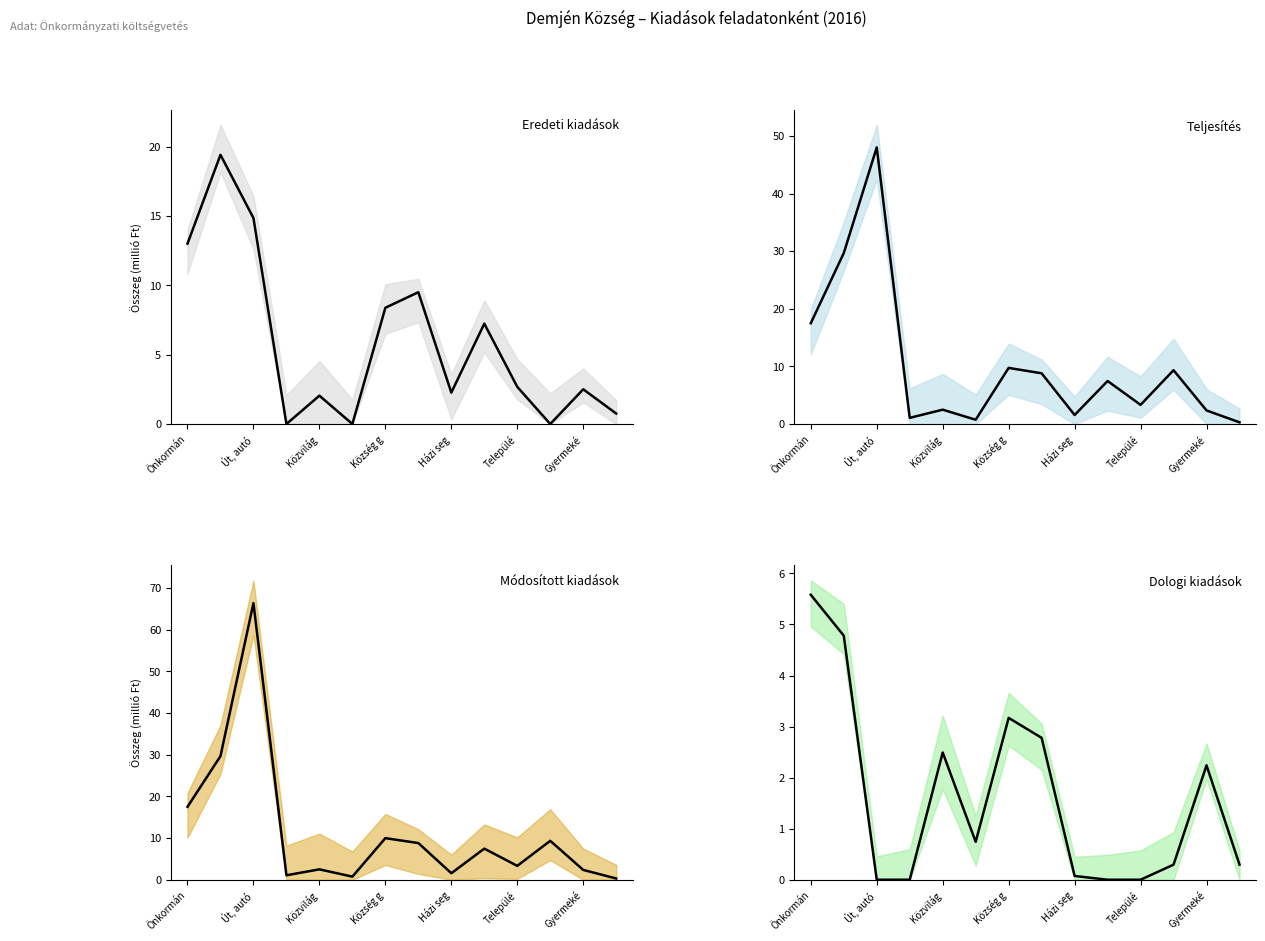

What is the difference between the maximum and minimum values in the Módosított (col_20) series?

66.1